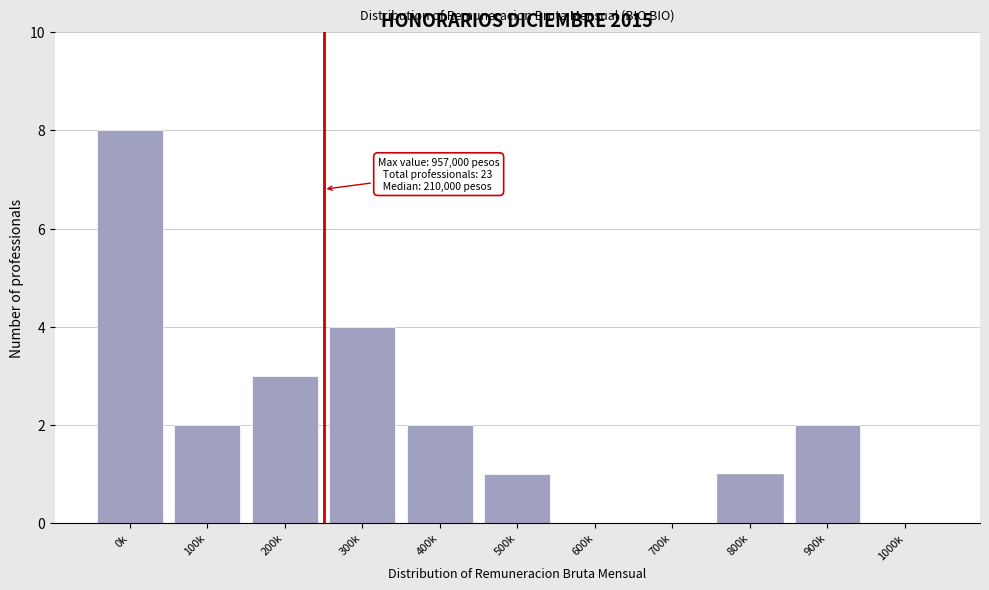

Reading left to right, extract all data points from this chart.

0k=8	100k=2	200k=3	300k=4	400k=2	500k=1	600k=0	700k=0	800k=1	900k=2	1000k=0